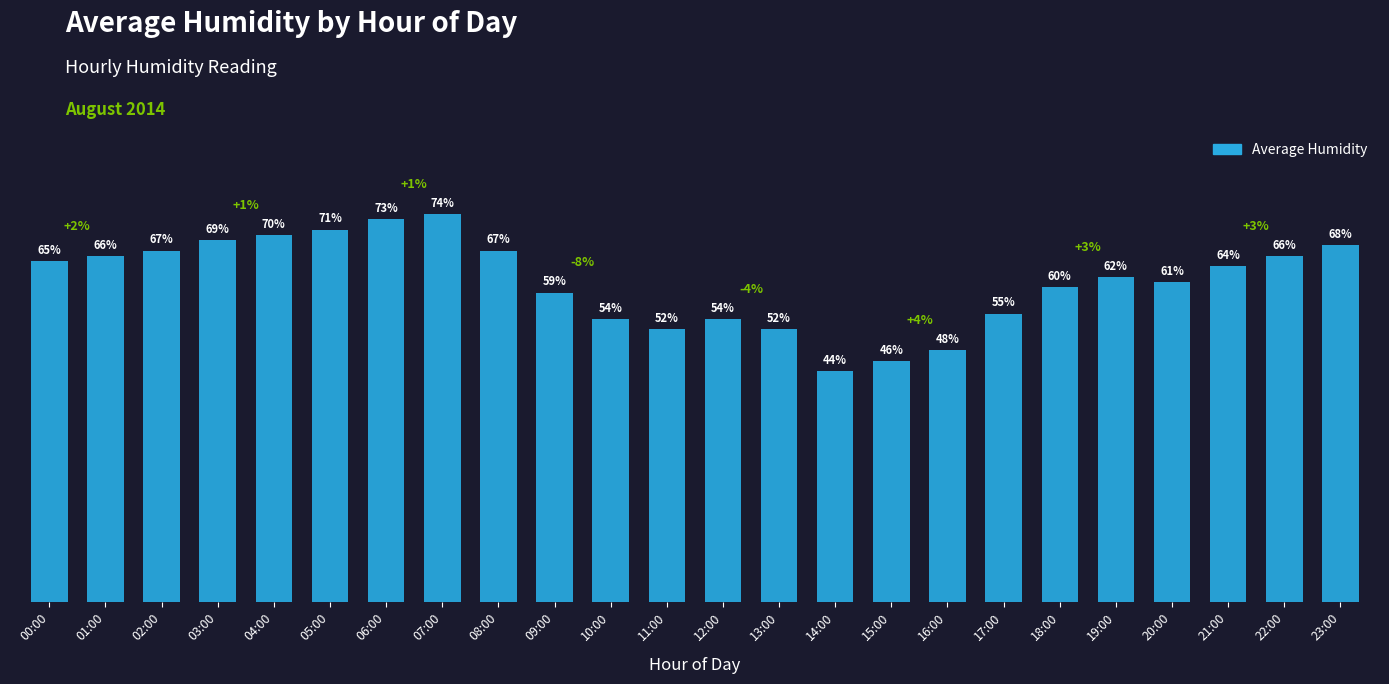

Which has a higher value, 10:00 or 03:00?

03:00